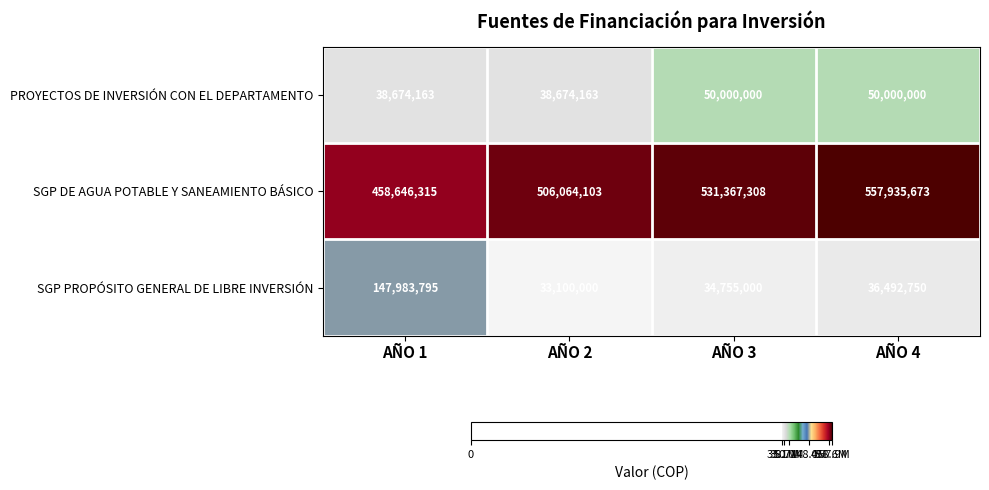

List the labels in order of SGP PROPÓSITO GENERAL DE LIBRE INVERSIÓN value, smallest first.

AÑO 2, AÑO 3, AÑO 4, AÑO 1